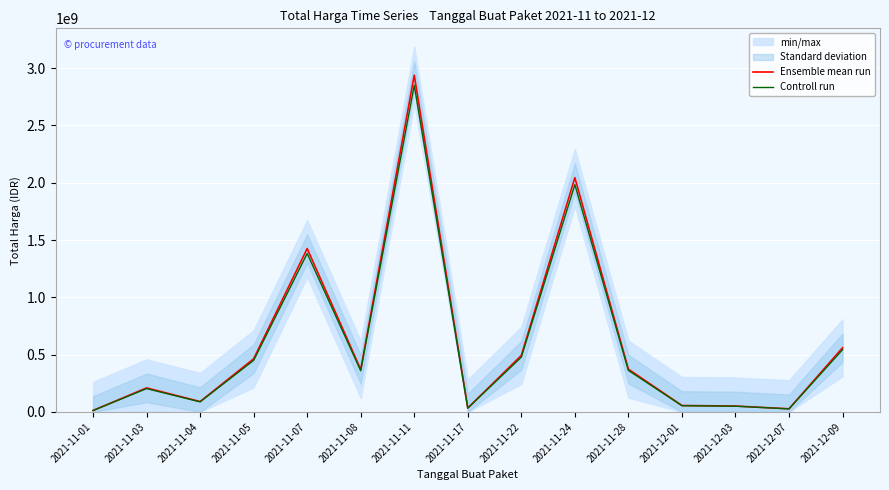

At which category does Ensemble mean run reach its first local valley?

2021-11-04